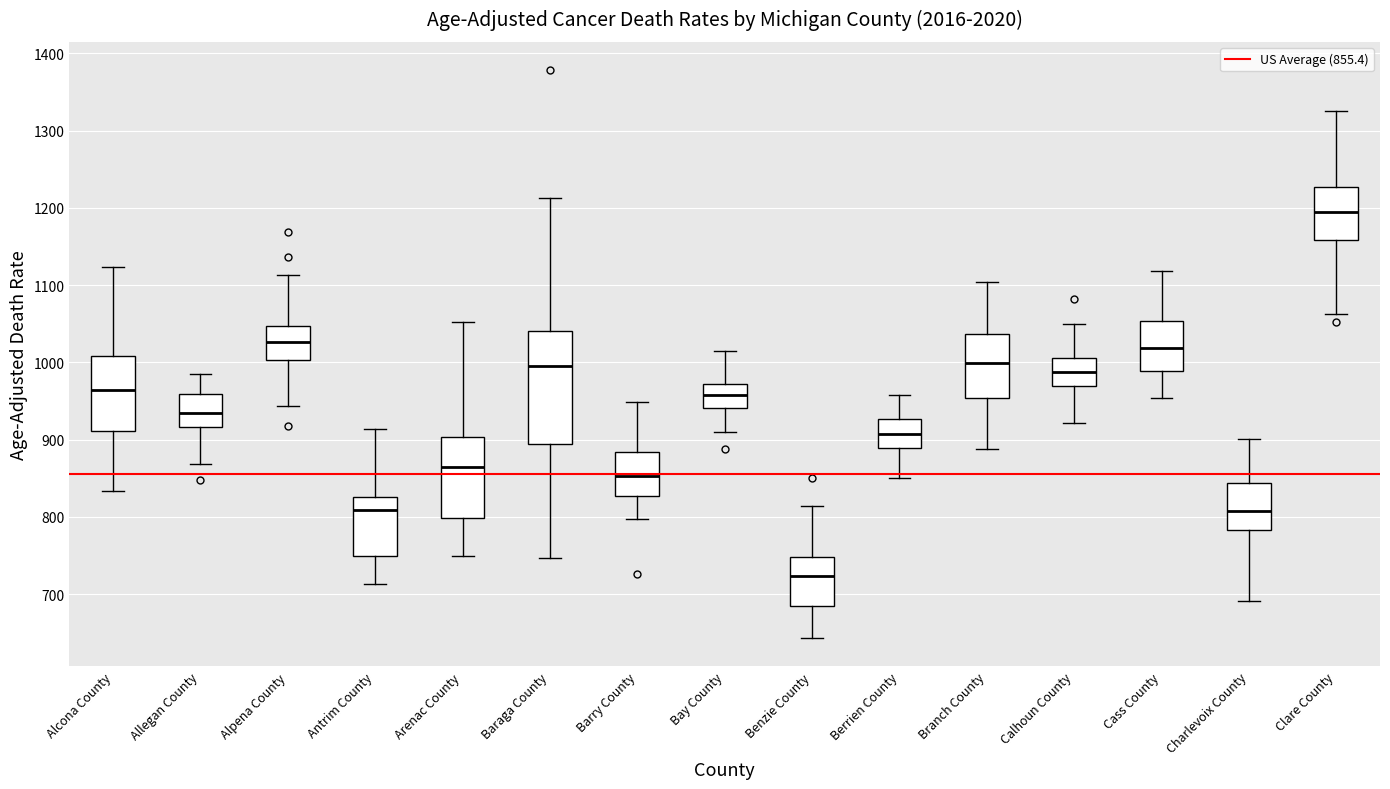

Reading left to right, transcribe this box plot: for each box, give where its median line is, the range the box spans, and where its two whiskers end, as read against the y-axis. The values are not printed on the chart, so give them approximately, as read against the axis.

Alcona County: median 960, box 910 to 1010, whiskers 830 to 1120
Allegan County: median 930, box 920 to 960, whiskers 870 to 990
Alpena County: median 1030, box 1000 to 1050, whiskers 940 to 1110
Antrim County: median 810, box 750 to 830, whiskers 710 to 910
Arenac County: median 870, box 800 to 900, whiskers 750 to 1050
Baraga County: median 1000, box 890 to 1040, whiskers 750 to 1210
Barry County: median 850, box 830 to 880, whiskers 800 to 950
Bay County: median 960, box 940 to 970, whiskers 910 to 1010
Benzie County: median 720, box 680 to 750, whiskers 640 to 810
Berrien County: median 910, box 890 to 930, whiskers 850 to 960
Branch County: median 1000, box 950 to 1040, whiskers 890 to 1100
Calhoun County: median 990, box 970 to 1010, whiskers 920 to 1050
Cass County: median 1020, box 990 to 1050, whiskers 950 to 1120
Charlevoix County: median 810, box 780 to 840, whiskers 690 to 900
Clare County: median 1190, box 1160 to 1230, whiskers 1060 to 1320